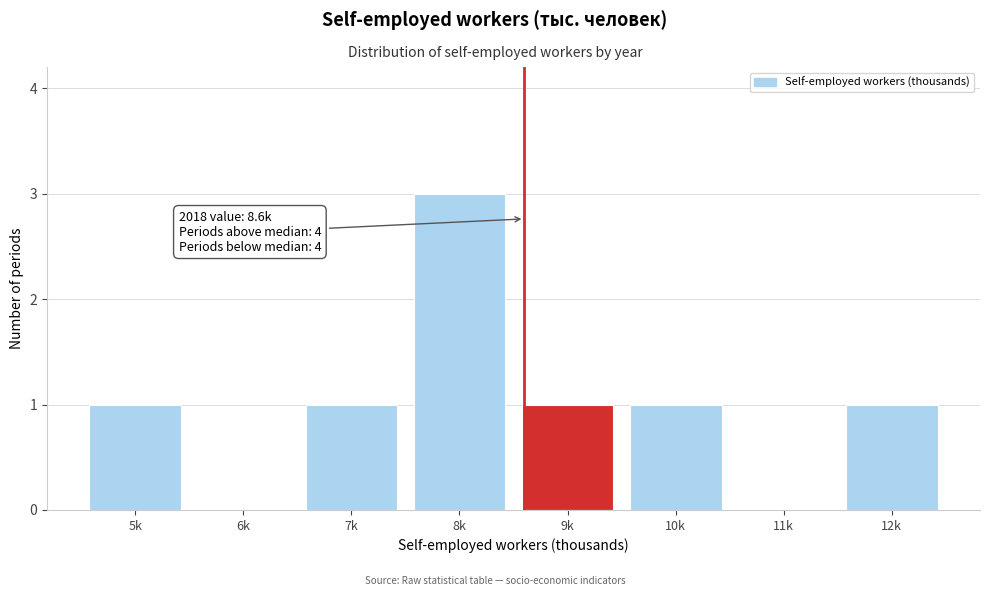

Reading left to right, transcribe all the data shown in this chart.

5k=1	6k=0	7k=1	8k=3	9k=1	10k=1	11k=0	12k=1